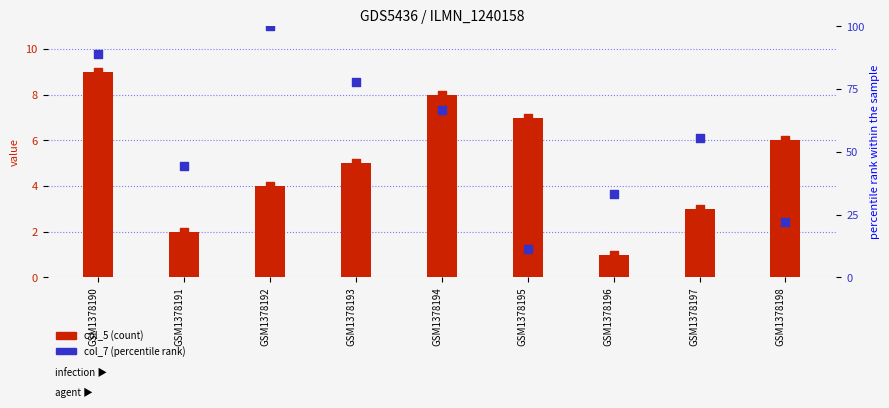

Which series contains the highest Y value?

col_7 (percentile rank)